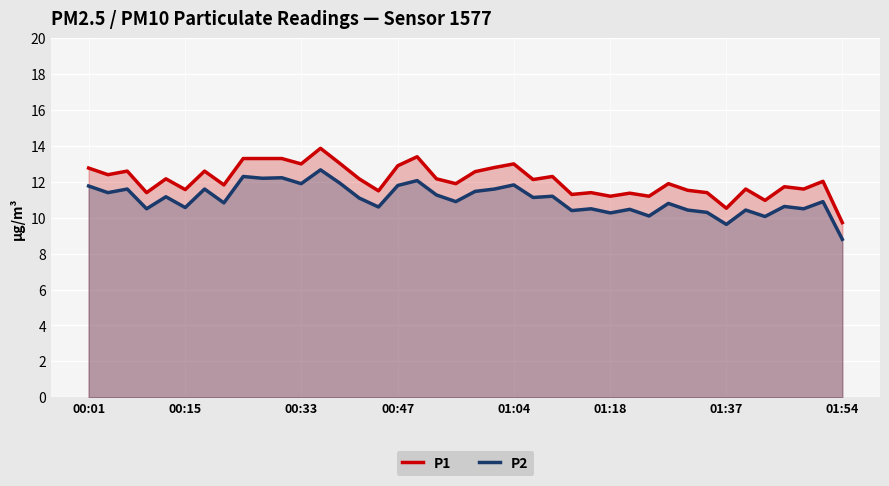

List the series in order of their peak value, highest first.

P1, P2